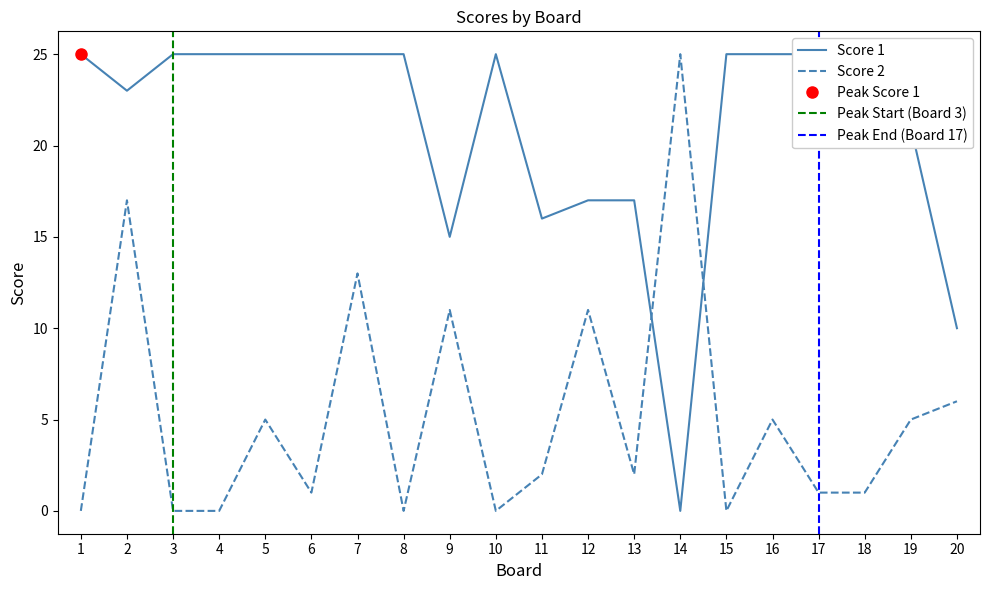

Between 10 and 20, which series saw the biggest shift?

Score 1